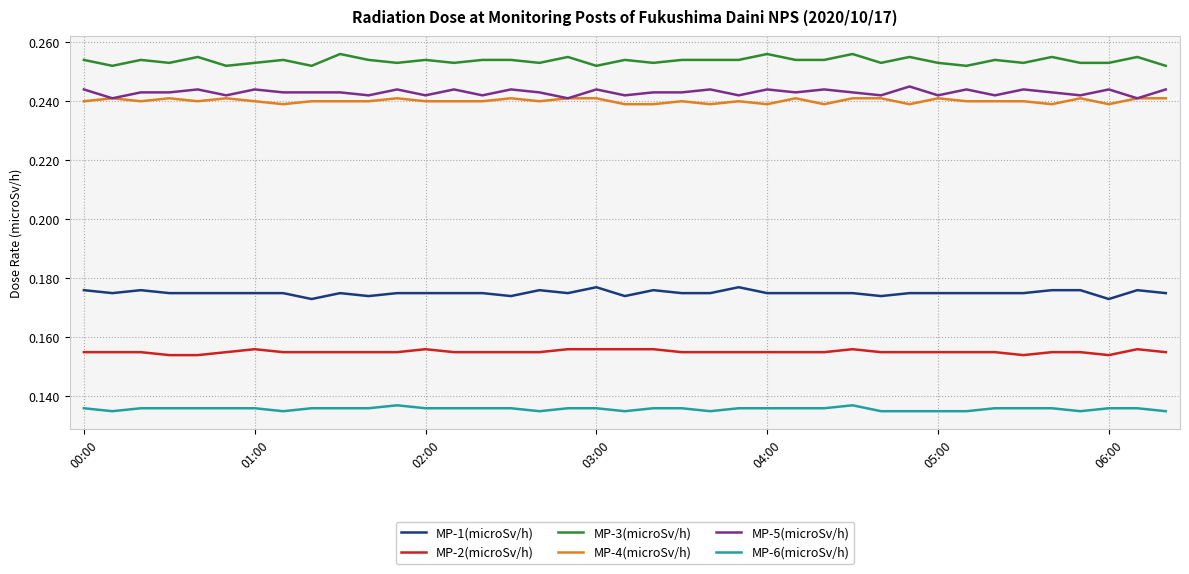

True or false: MP-3(microSv/h) and MP-5(microSv/h) intersect in this chart.

False